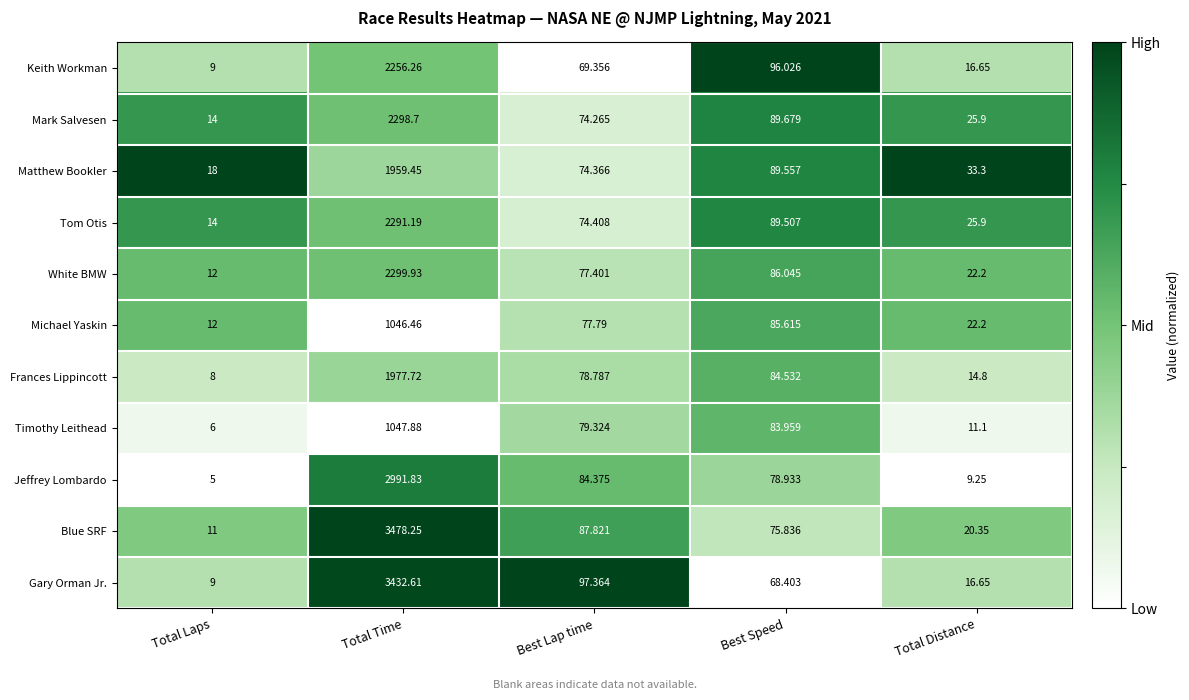

Which series has the largest range (max minus min)?

Blue SRF